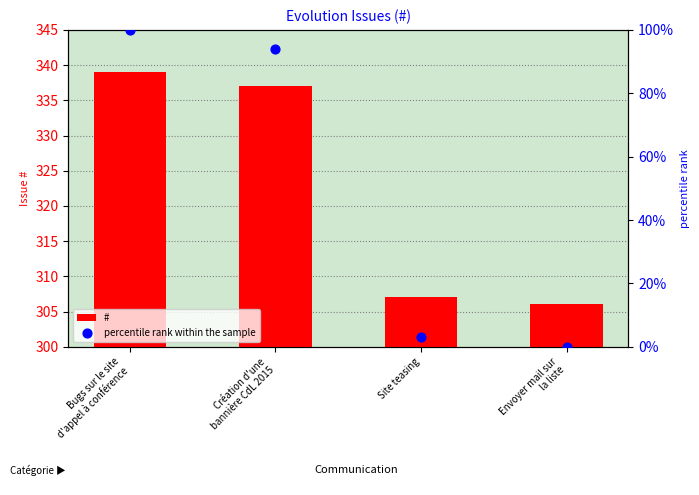

Which series contains the highest Y value?

#